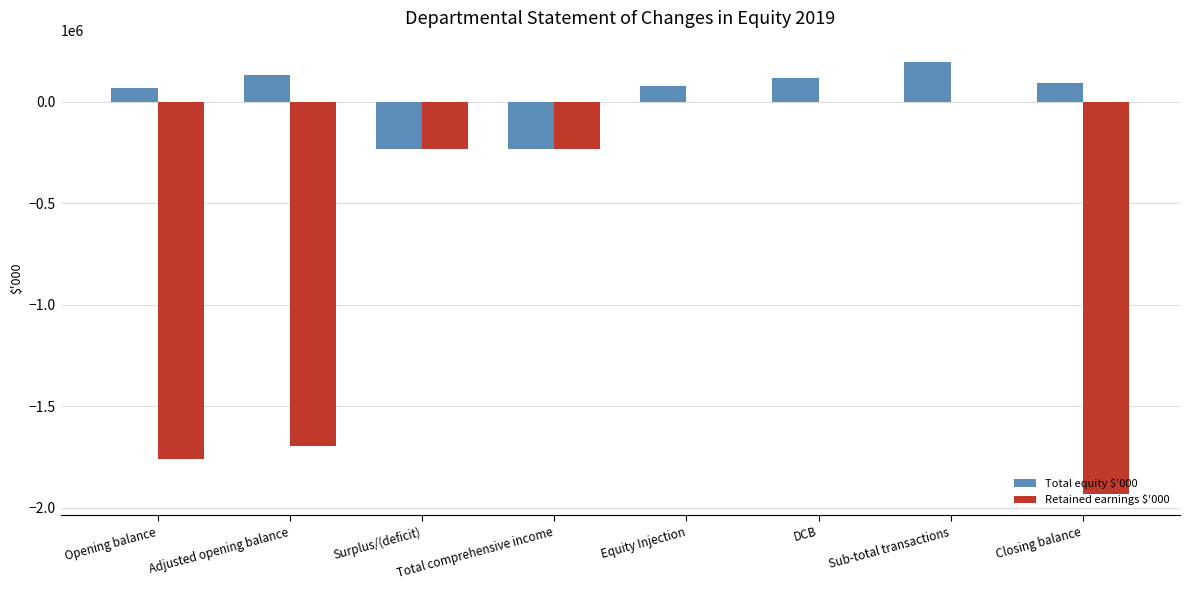

Which category has the highest value across all series?

Sub-total transactions